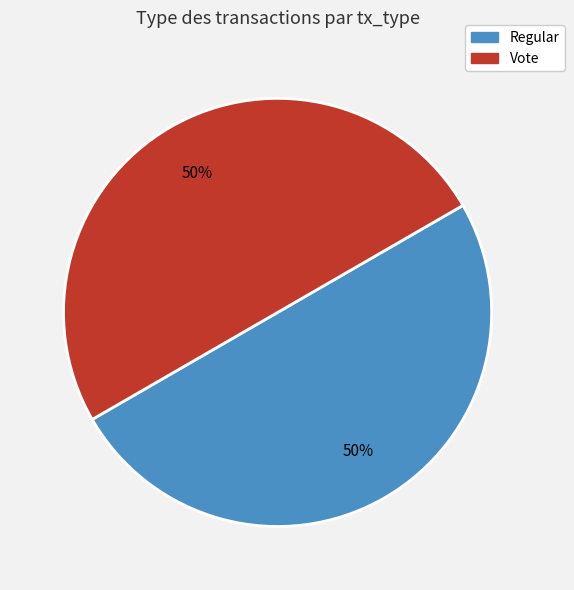

To the nearest percent, what portion does Regular represent?

50%